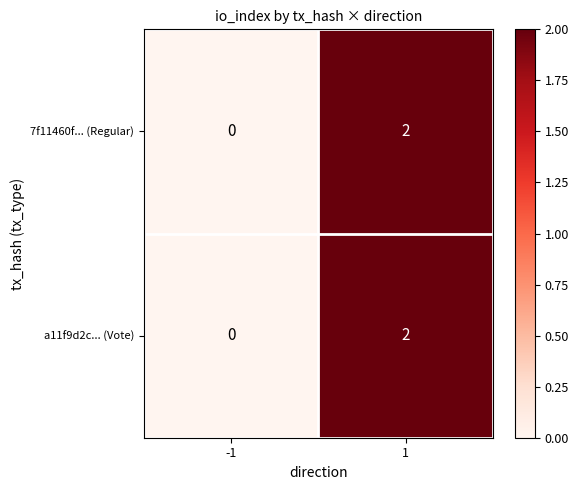

Reading right to left, what are all the values shown in this chart?

7f11460f... (Regular): 2	0
a11f9d2c... (Vote): 2	0